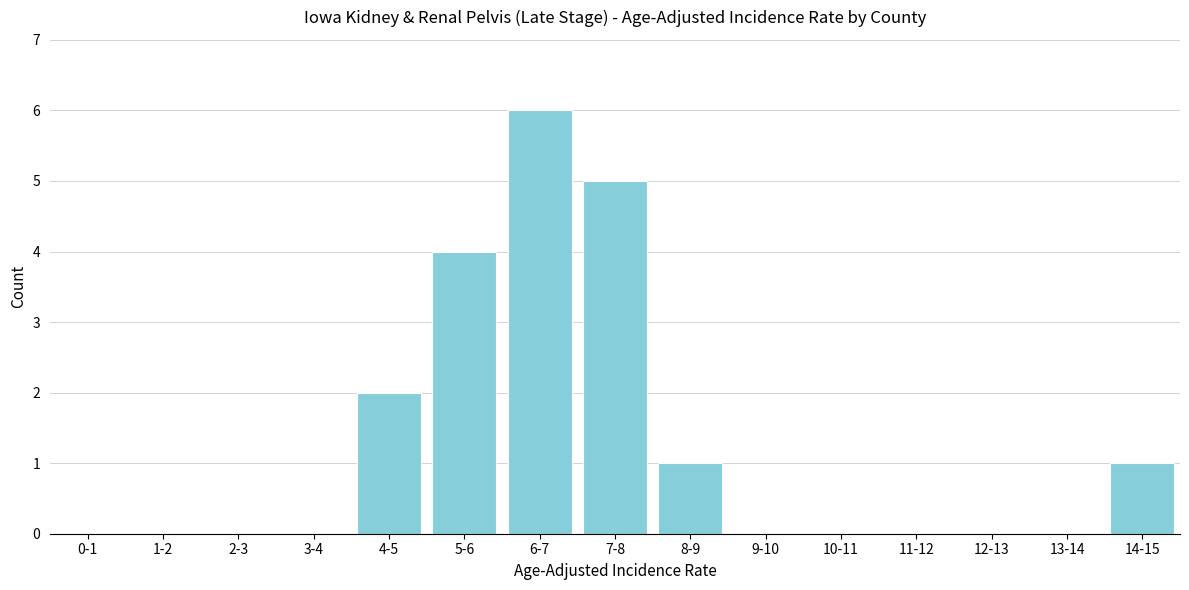

Reading left to right, list all the values displayed in this chart.

0-1=0	1-2=0	2-3=0	3-4=0	4-5=2	5-6=4	6-7=6	7-8=5	8-9=1	9-10=0	10-11=0	11-12=0	12-13=0	13-14=0	14-15=1